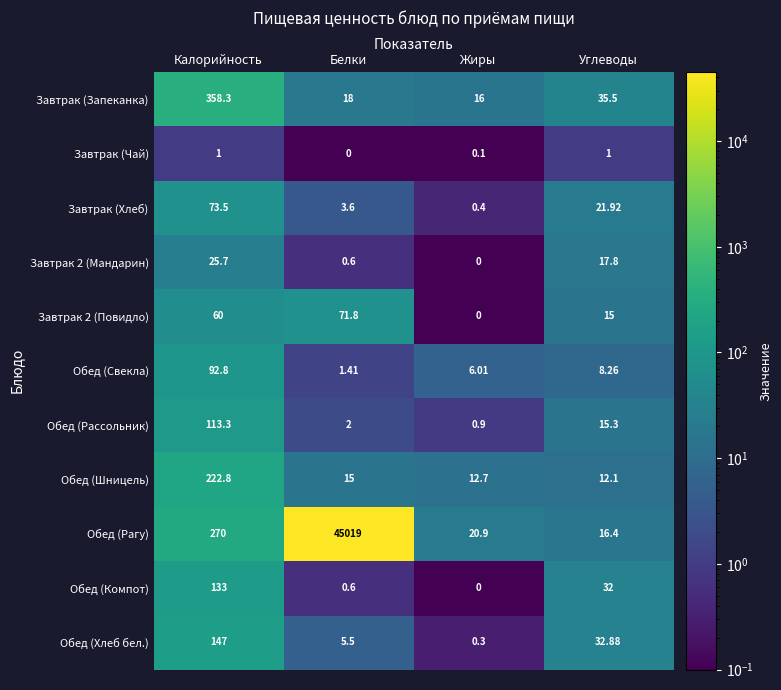

Which series changed the most between Калорийность and Белки?

Обед (Рагу)